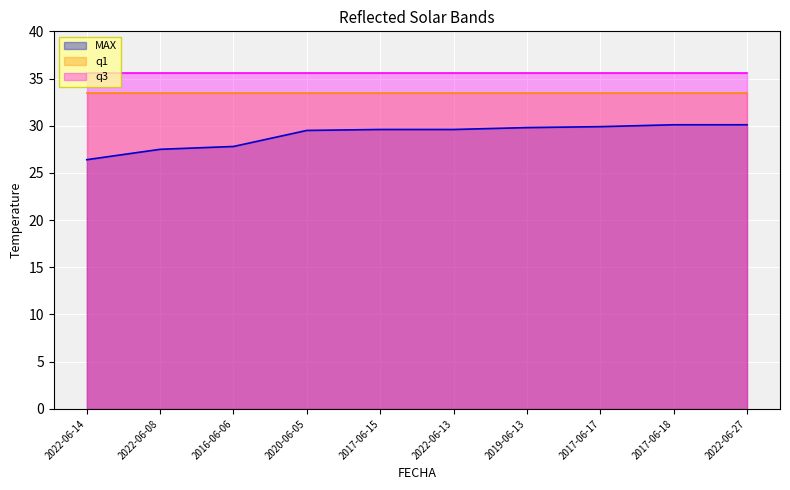

List the series in order of their overall mean, highest first.

q3, q1, MAX